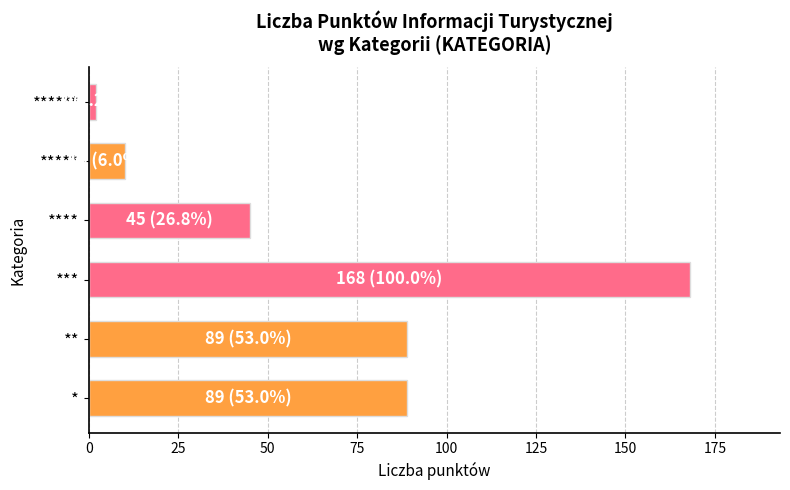

What is the difference between the second highest and second lowest values?

79